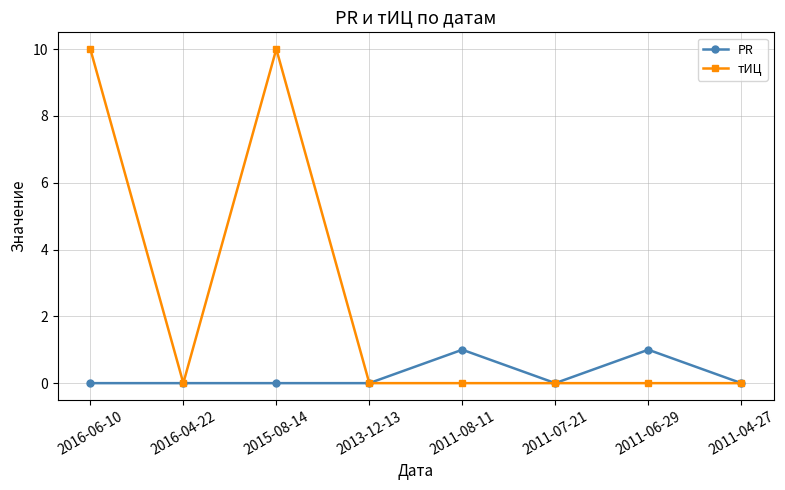

How many series are shown in this chart?

2